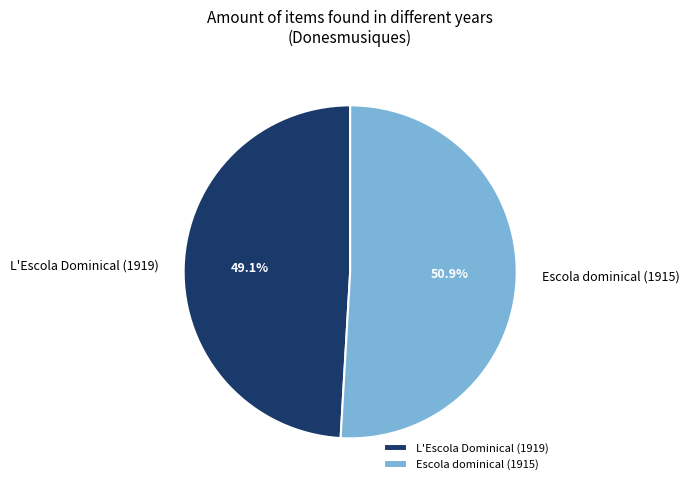

Rank the categories by value from lowest to highest.

L'Escola Dominical (1919), Escola dominical (1915)